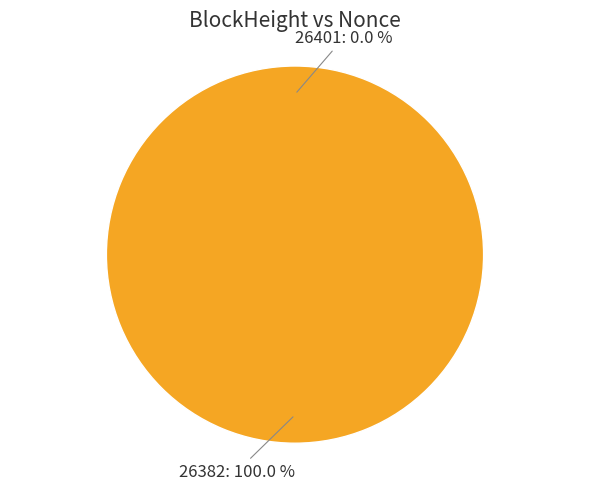

How many segments does this pie chart have?

2